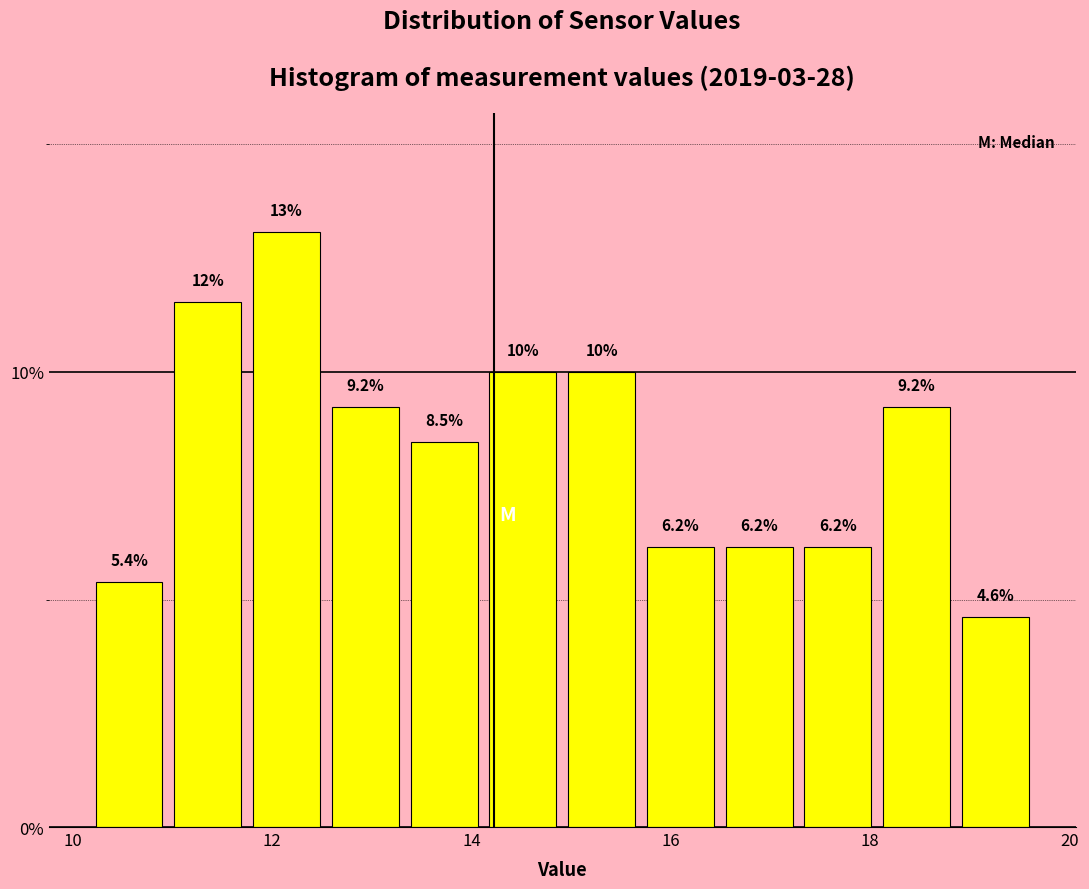

Around what value on the x-axis is the tallest bar? Give the approximate position of its centre, as read against the axis.

12.2